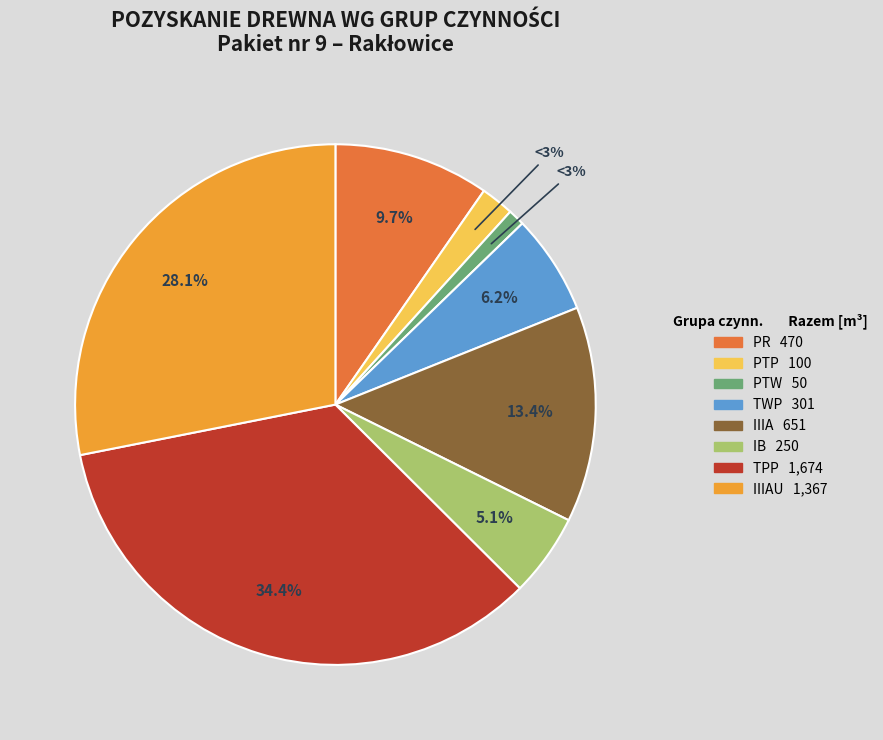

Count the number of slices in the pie.

8